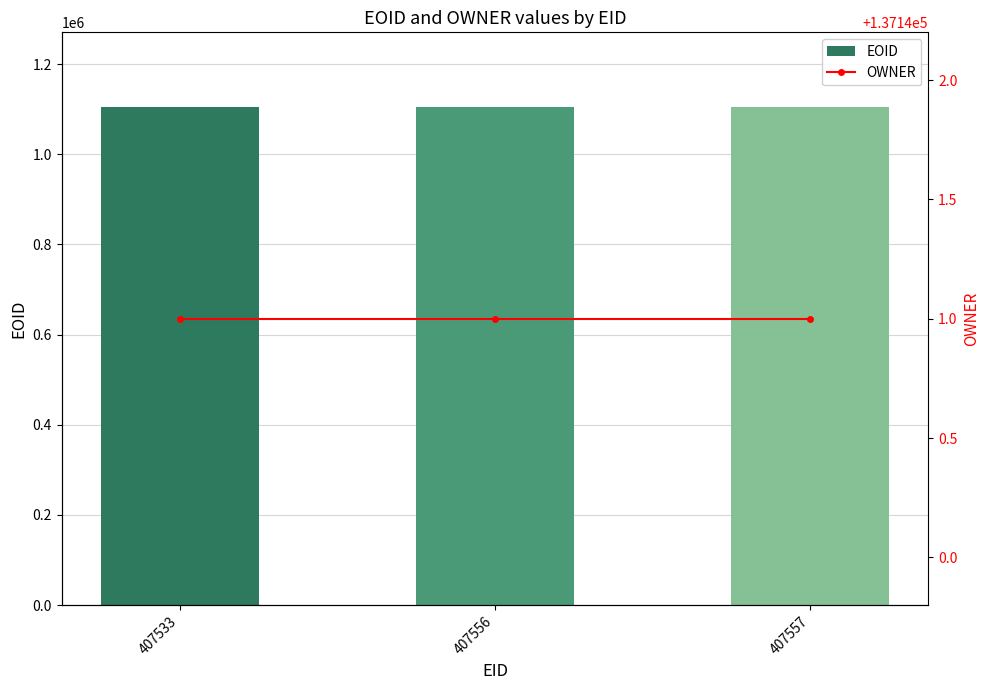

What is the value of the EOID bar at the 3rd from the left?

1104835